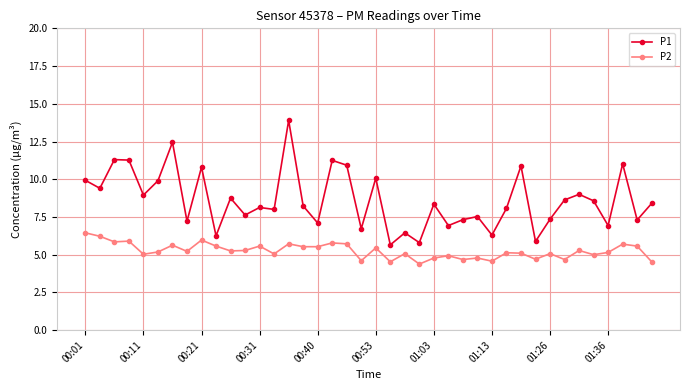

Which series has the largest total across all categories?

P1